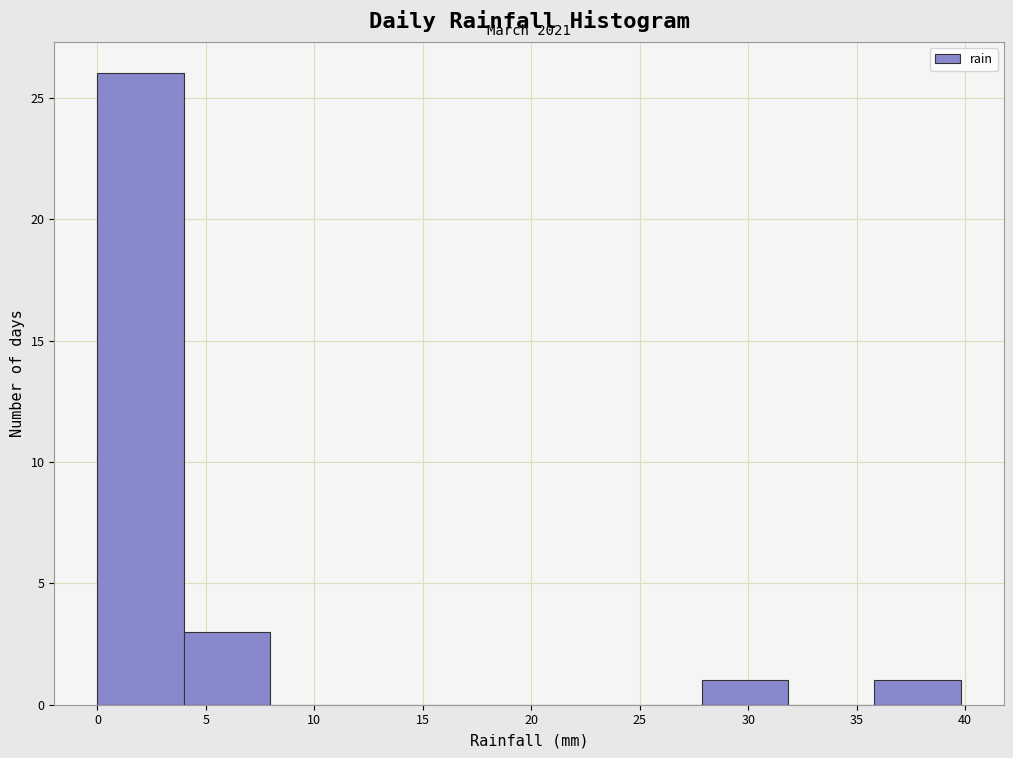

Over which range of the x-axis is the bar tallest?

0 to 4